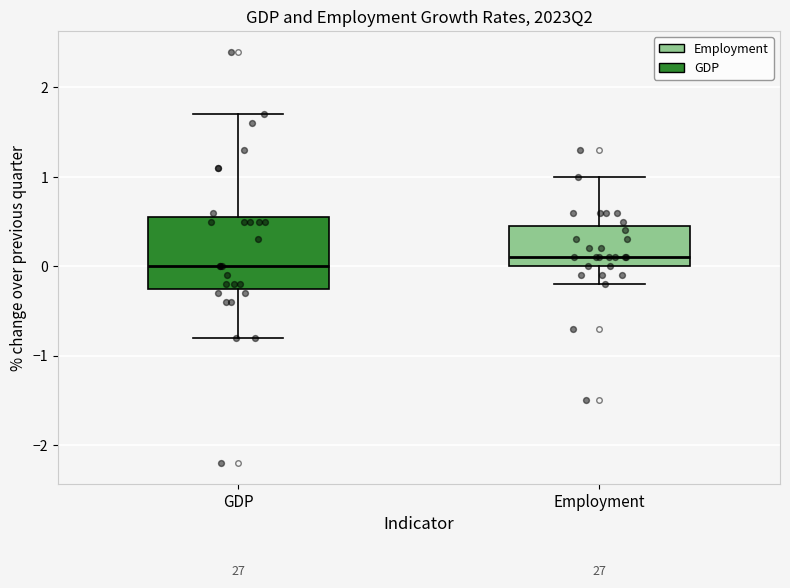

Where is the upper edge of the box for Employment on the y-axis? The values are not printed on the chart, so give them approximately, as read against the axis.

0.5